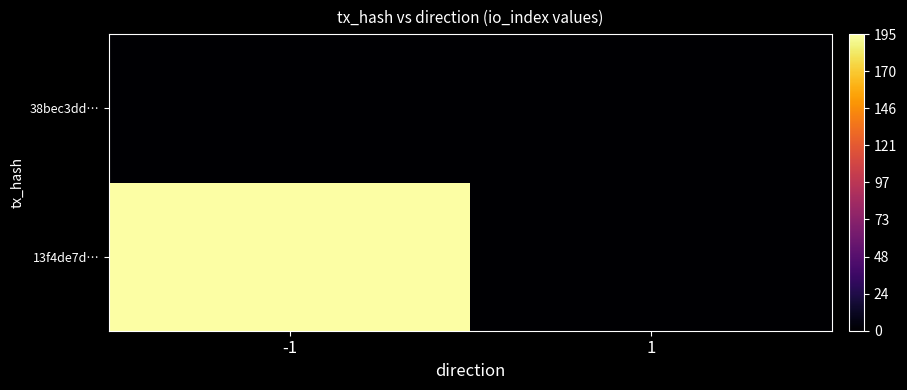

At which category is the sum across all series the highest?

-1